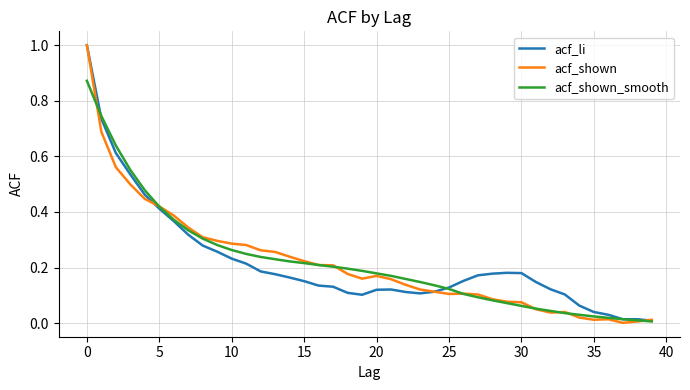

True or false: acf_li and acf_shown_smooth intersect in this chart.

True